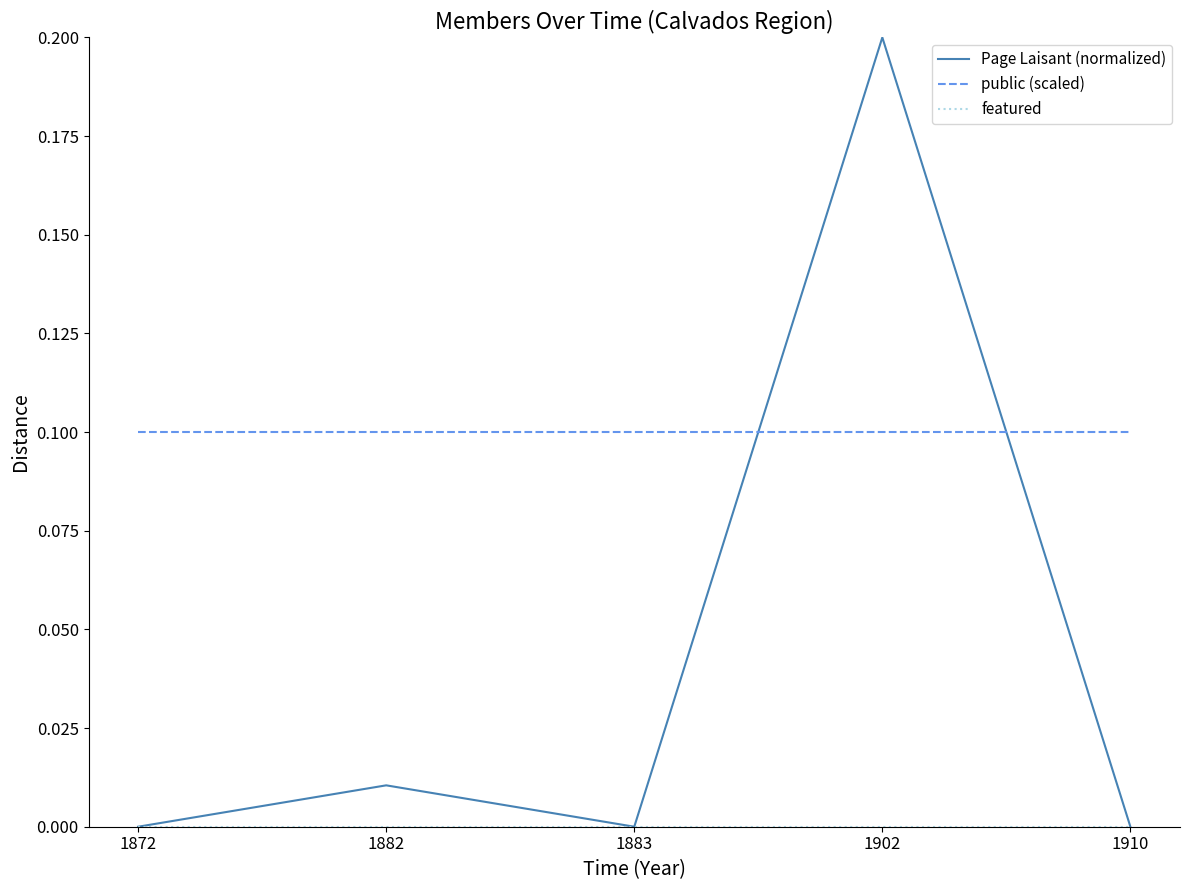

Which label corresponds to the largest value in the chart?

1902